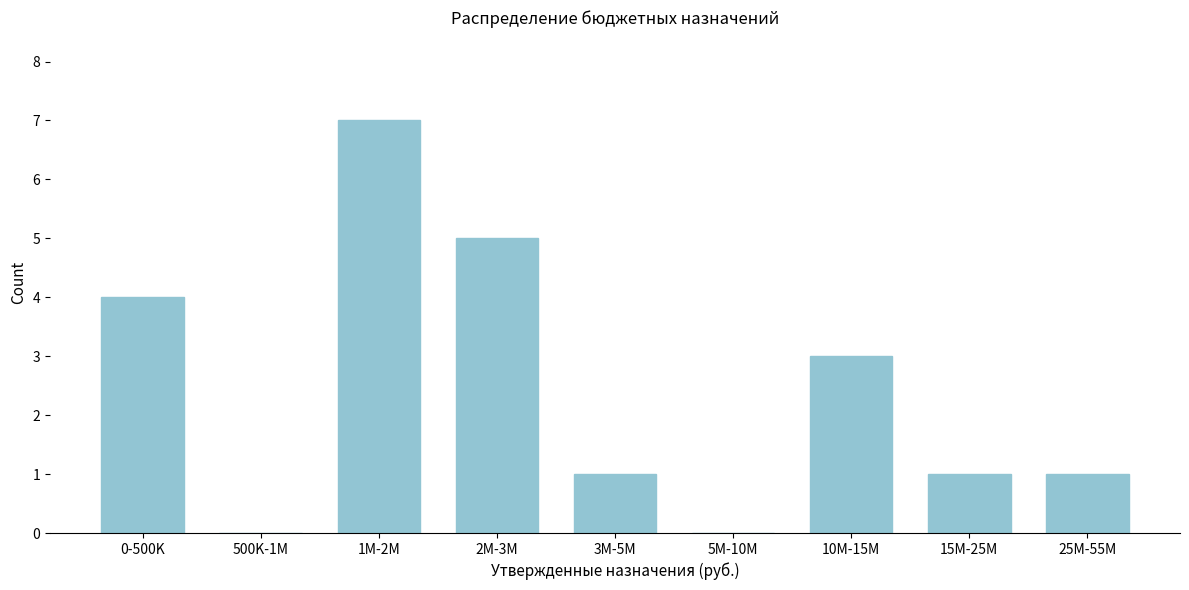

Reading left to right, list all the values displayed in this chart.

0-500K=4	500K-1M=0	1M-2M=7	2M-3M=5	3M-5M=1	5M-10M=0	10M-15M=3	15M-25M=1	25M-55M=1